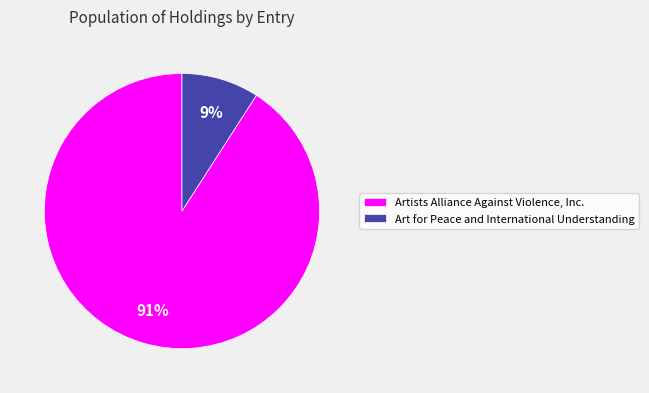

How many segments does this pie chart have?

2